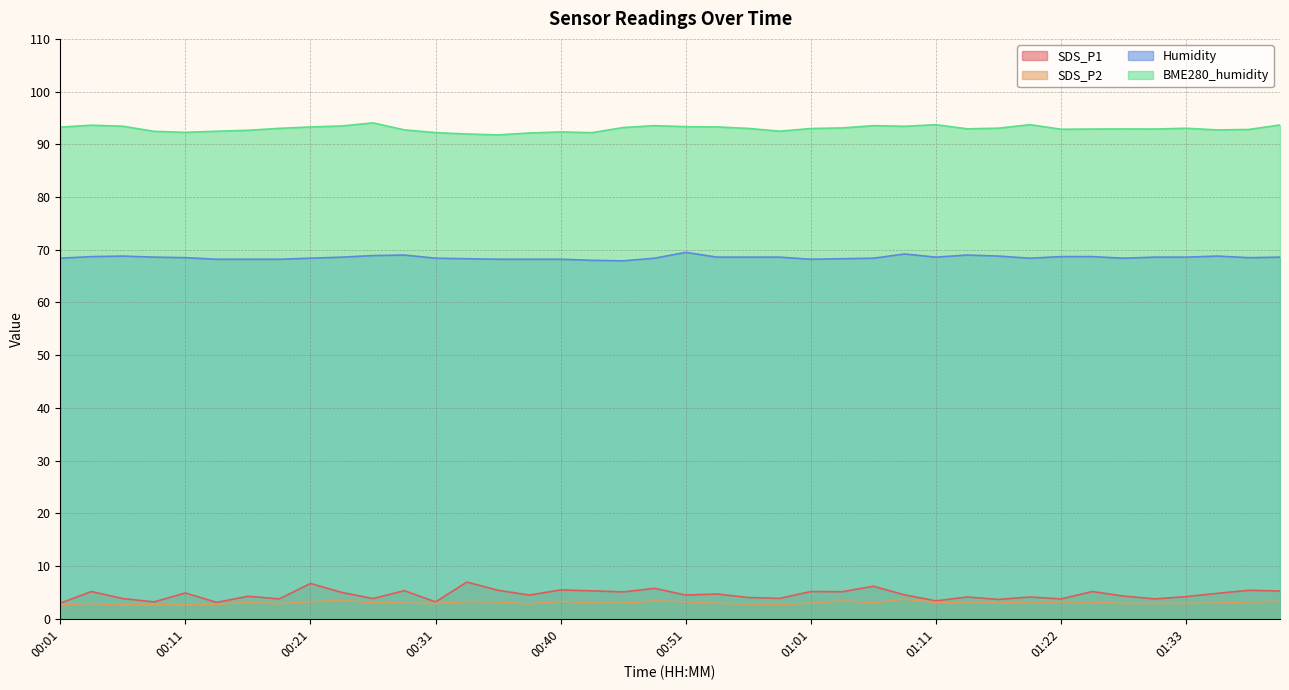

Reading right to left, what are all the values shown in this chart?

SDS_P1: 5.3	5.4	4.8	4.2	3.8	4.3	5.2	3.8	4.1	3.7	4.1	3.4	4.5	6.2	5.1	5.2	3.9	4.0	4.7	4.5	5.8	5.1	5.3	5.5	4.5	5.4	7.0	3.2	5.3	3.8	5.0	6.7	3.8	4.3	3.1	4.9	3.2	3.8	5.2	3.0
SDS_P2: 3.3	3.2	3.0	2.9	2.9	2.9	3.2	3.2	3.2	3.0	3.0	3.1	3.7	3.0	3.4	3.0	2.7	2.8	2.9	3.2	3.4	3.0	3.0	3.3	2.8	3.2	3.3	2.9	3.0	3.1	3.5	3.2	2.9	3.1	2.8	2.6	2.7	2.6	2.9	2.7
Humidity: 68.6	68.5	68.8	68.6	68.6	68.4	68.7	68.7	68.4	68.8	69.0	68.6	69.2	68.4	68.3	68.2	68.6	68.6	68.6	69.5	68.4	67.9	68.0	68.2	68.2	68.2	68.3	68.4	69.0	68.9	68.6	68.4	68.2	68.2	68.2	68.5	68.6	68.8	68.7	68.4
BME280_humidity: 93.7	92.8	92.7	93.0	92.9	92.9	92.9	92.9	93.7	93.1	92.9	93.7	93.4	93.5	93.1	93.0	92.5	93.0	93.3	93.3	93.5	93.2	92.2	92.3	92.2	91.8	92.0	92.2	92.7	94.1	93.5	93.3	93.0	92.7	92.5	92.3	92.5	93.4	93.6	93.3